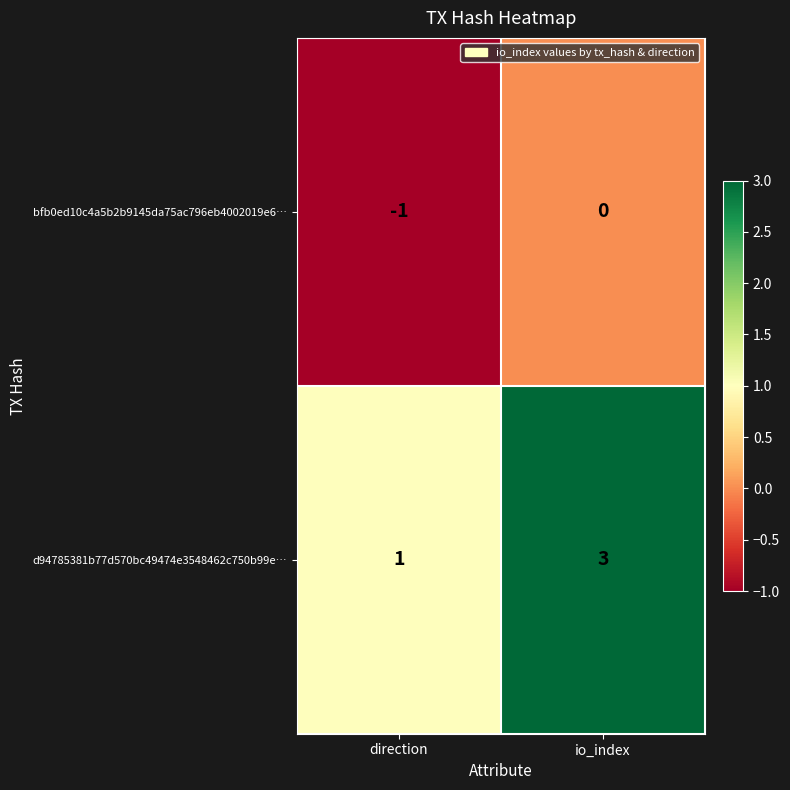

How many categories are shown in the chart?

2